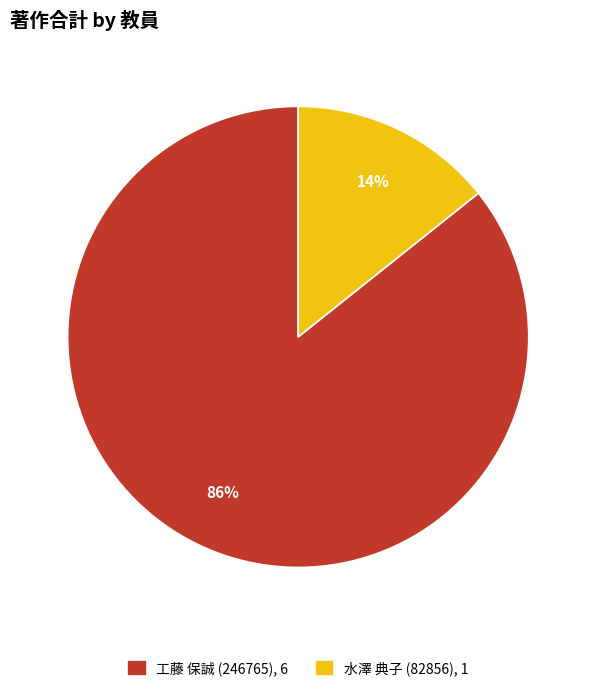

Is there any slice that represents more than half of the pie?

Yes